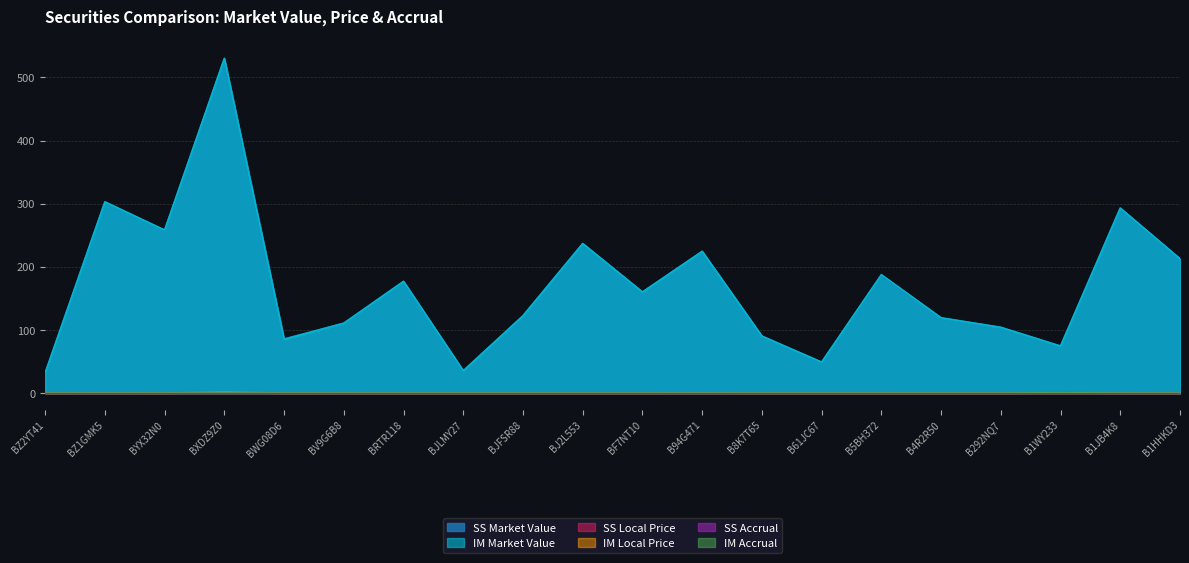

At BJ2L553, list the series in order from smallest to largest.

SS Accrual, IM Accrual, SS Local Price, IM Local Price, SS Market Value, IM Market Value